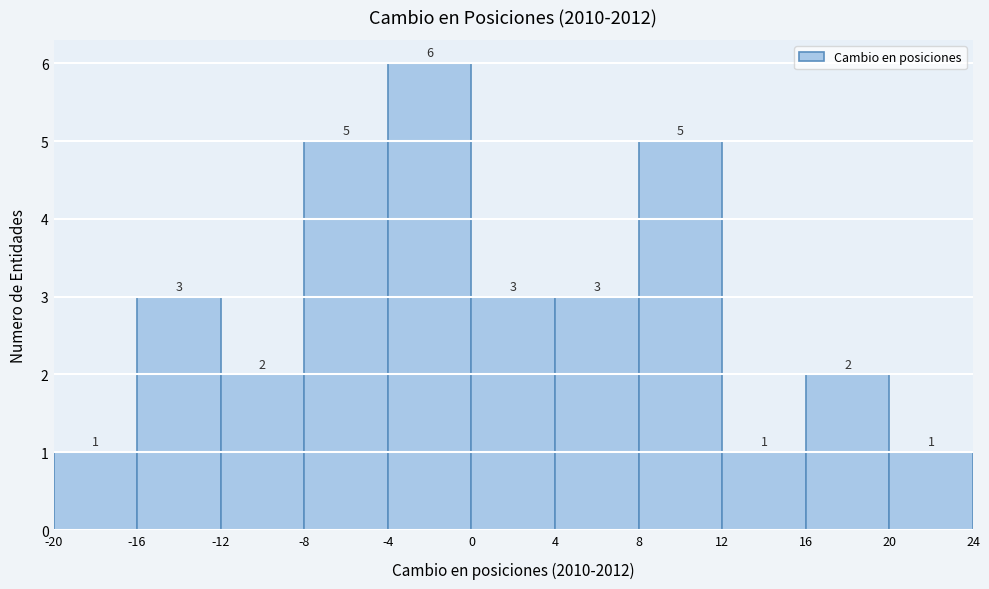

Reading left to right, transcribe this chart: for each bar, give the range it covers on the x-axis and its height.

-20 to -16: 1
-16 to -12: 3
-12 to -8: 2
-8 to -4: 5
-4 to 0: 6
0 to 4: 3
4 to 8: 3
8 to 12: 5
12 to 16: 1
16 to 20: 2
20 to 24: 1